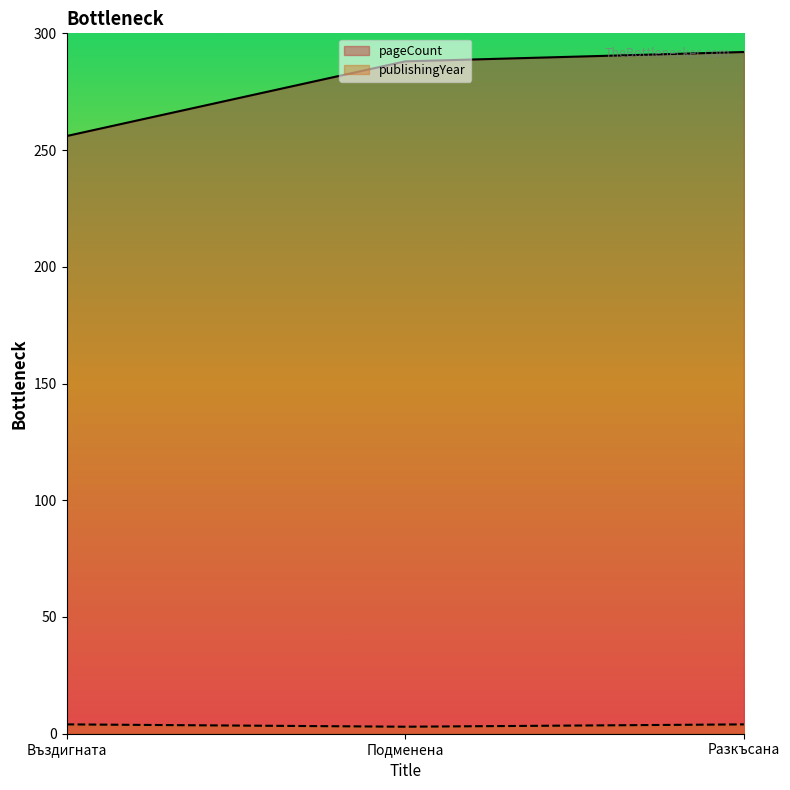

Between Подменена and Разкъсана, which series saw the biggest shift?

pageCount